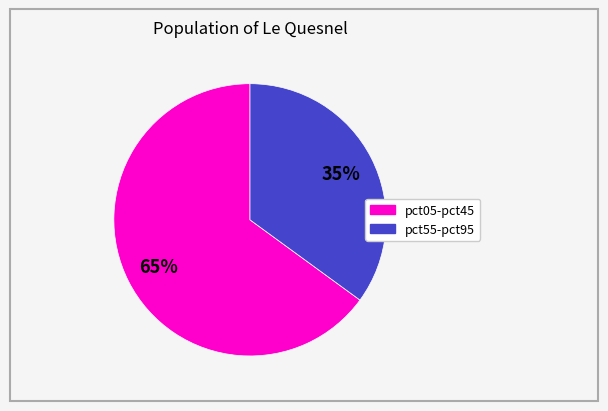

Does any single category account for the majority?

Yes